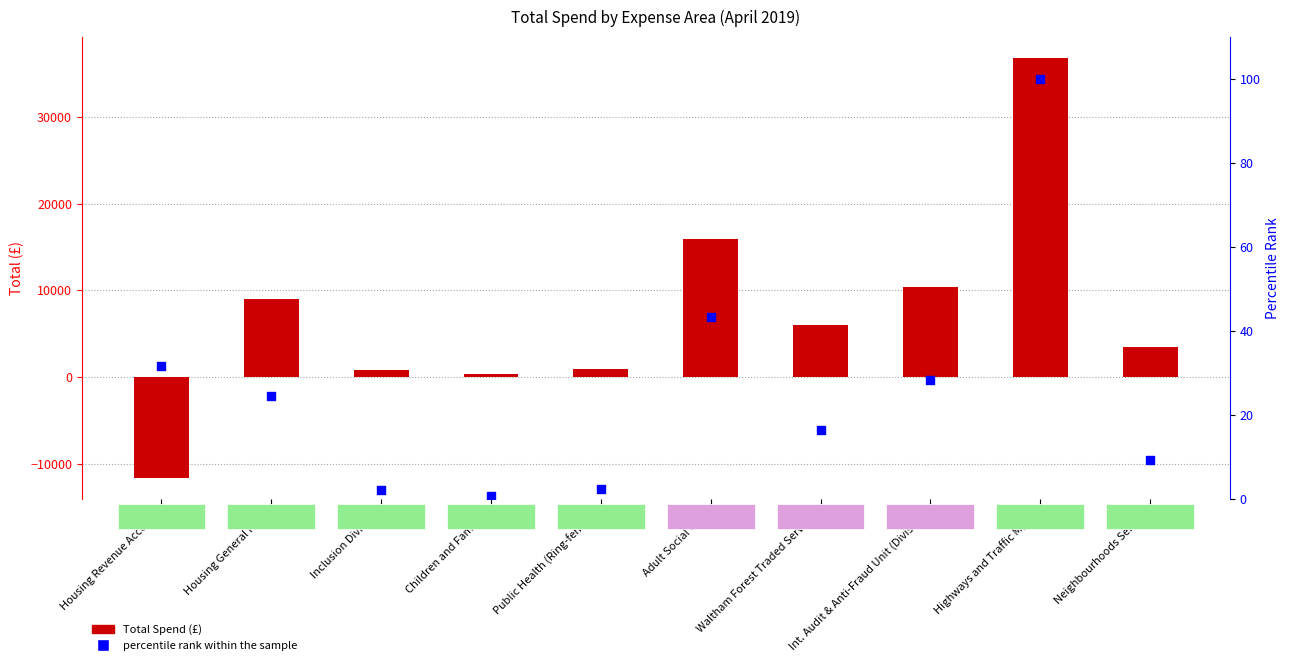

Which series has the widest spread of Y values?

Total Spend (£)